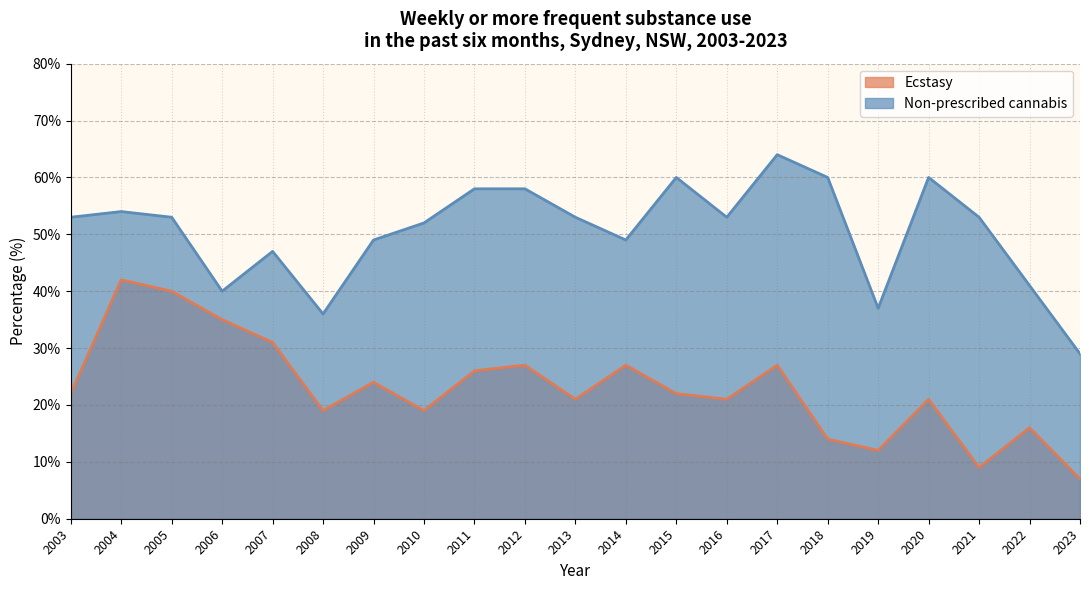

How many values in the Non-prescribed cannabis series are below 53?

9